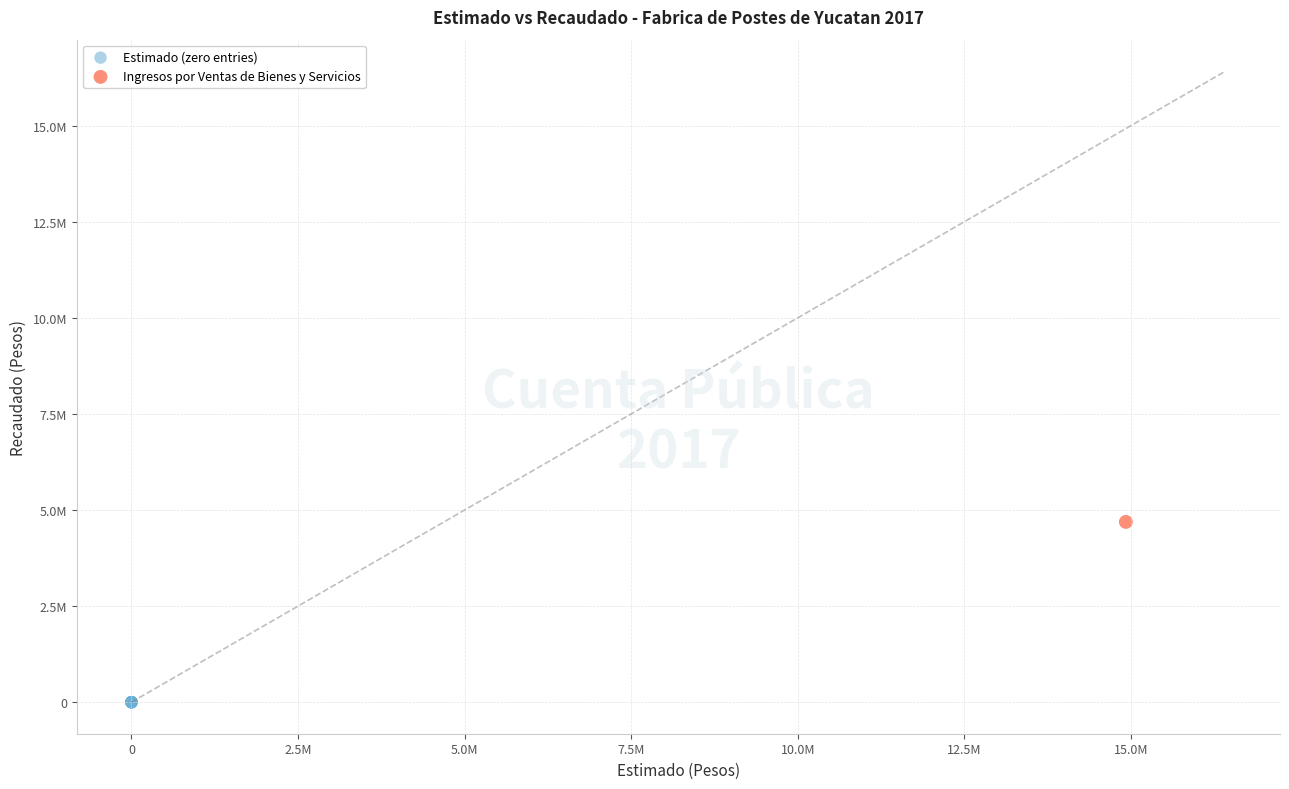

What are all the series names shown in the legend?

Estimado (zero entries), Ingresos por Ventas de Bienes y Servicios